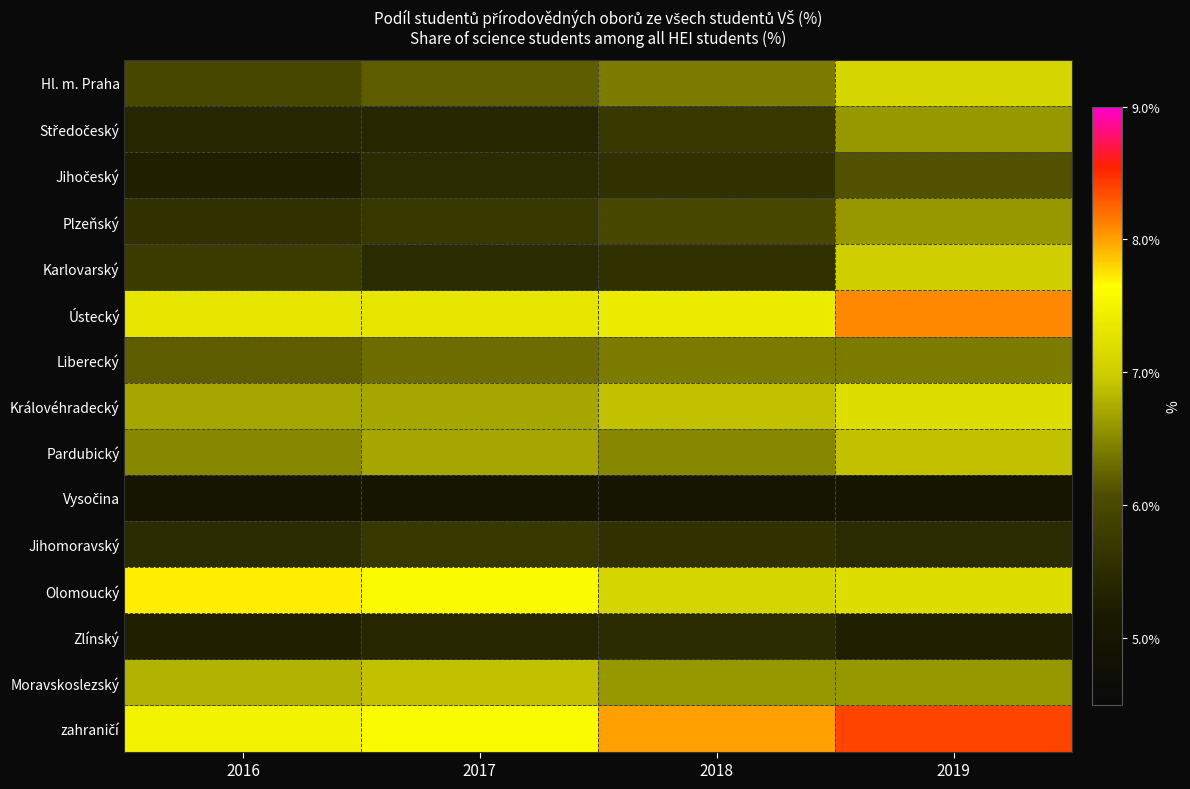

Rank the series by their maximum value, from lowest to highest.

Vysočina, Zlínský, Jihomoravský, Jihočeský, Liberecký, Středočeský, Plzeňský, Pardubický, Moravskoslezský, Karlovarský, Hl. m. Praha, Královéhradecký, Olomoucký, Ústecký, zahraničí